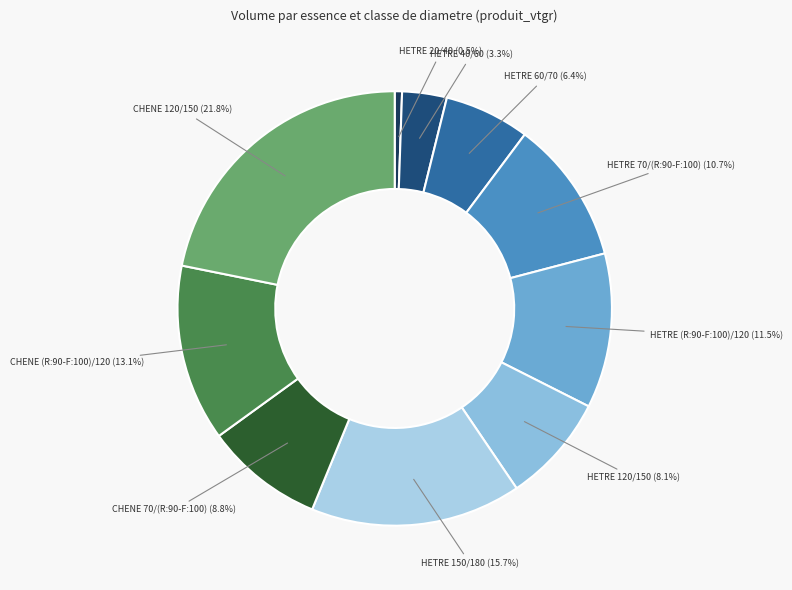

What is the largest slice in the pie chart?

CHENE 120/150